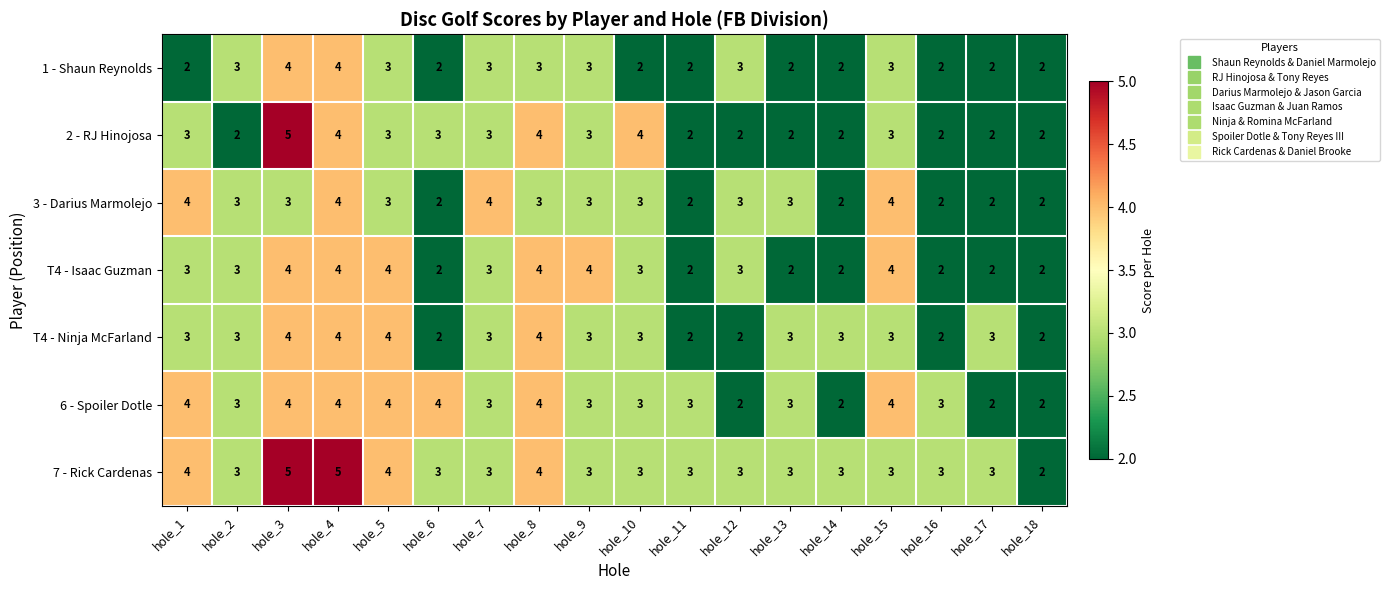

How many 3 - Darius Marmolejo values are between 2 and 3?

14